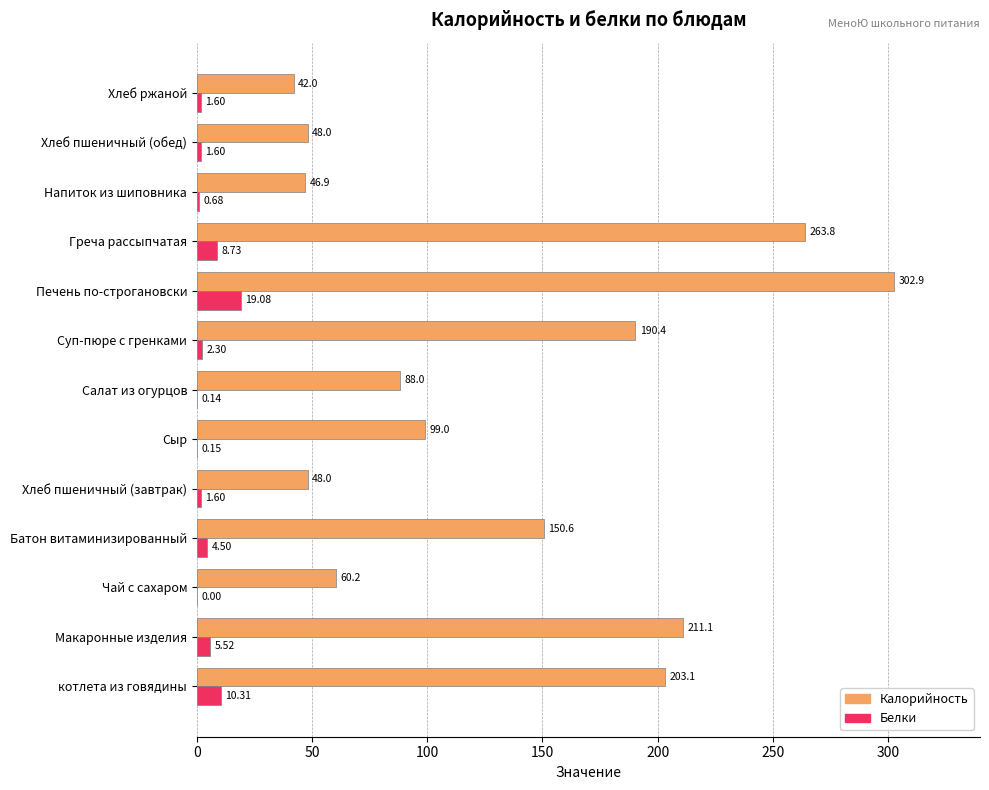

Between Суп-пюре с гренками and Греча рассыпчатая, which series saw the biggest shift?

Калорийность